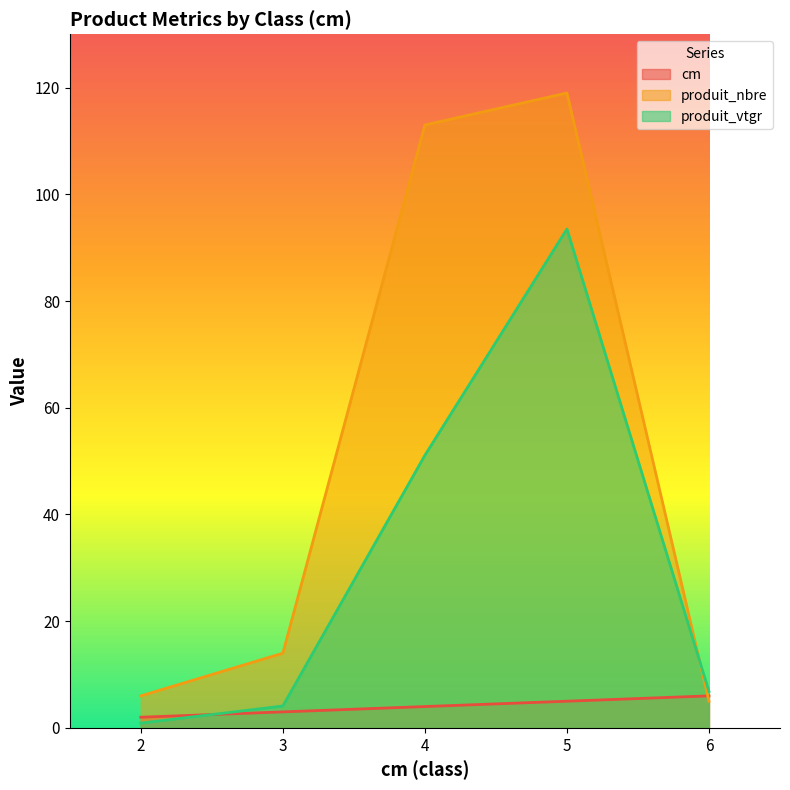

How many data points in produit_vtgr are less than 6?

2